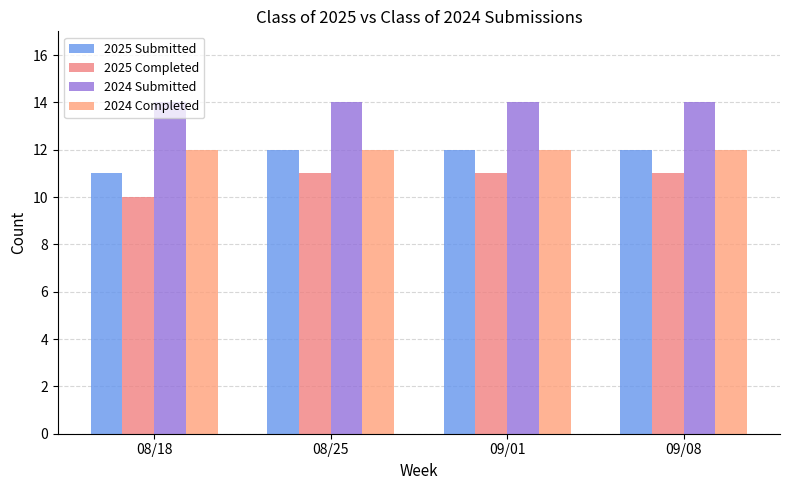

What is the label of the 3rd bar from the right?

08/25